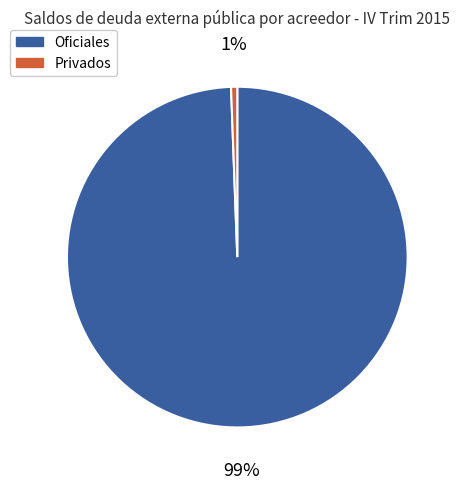

The Privados slice represents 7% of the pie. True or false?

False